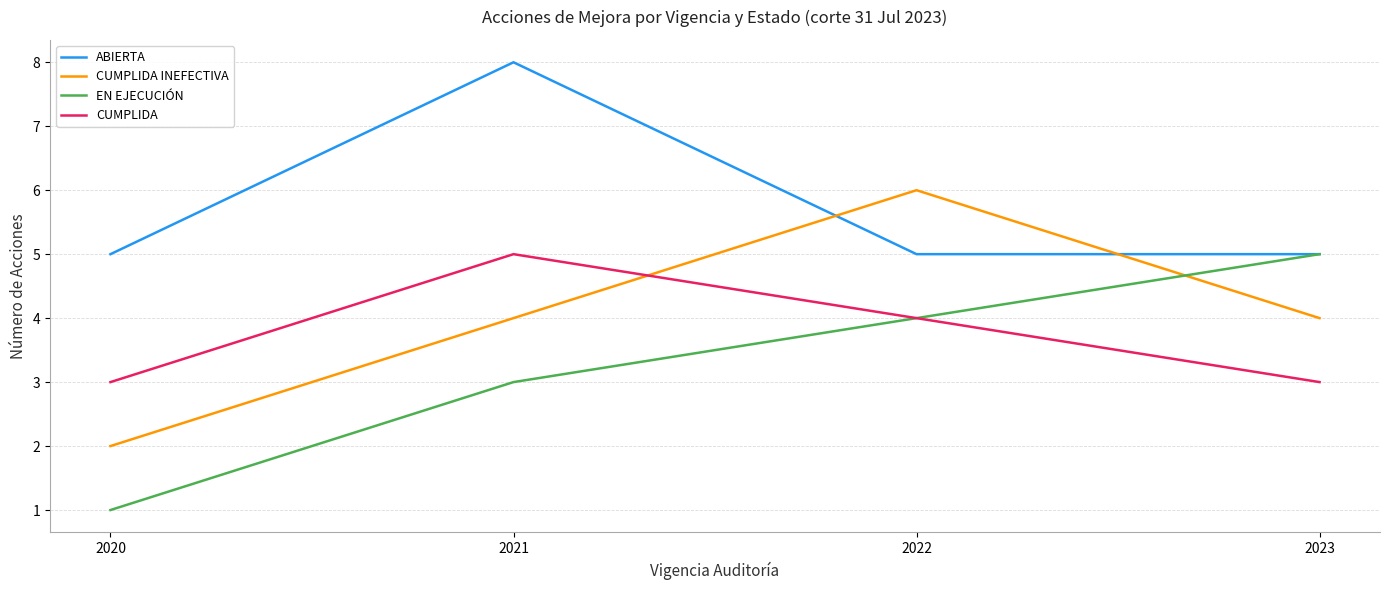

Reading left to right, list all the values displayed in this chart.

ABIERTA: 2020=5	2021=8	2022=5	2023=5
CUMPLIDA INEFECTIVA: 2020=2	2021=4	2022=6	2023=4
EN EJECUCIÓN: 2020=1	2021=3	2022=4	2023=5
CUMPLIDA: 2020=3	2021=5	2022=4	2023=3